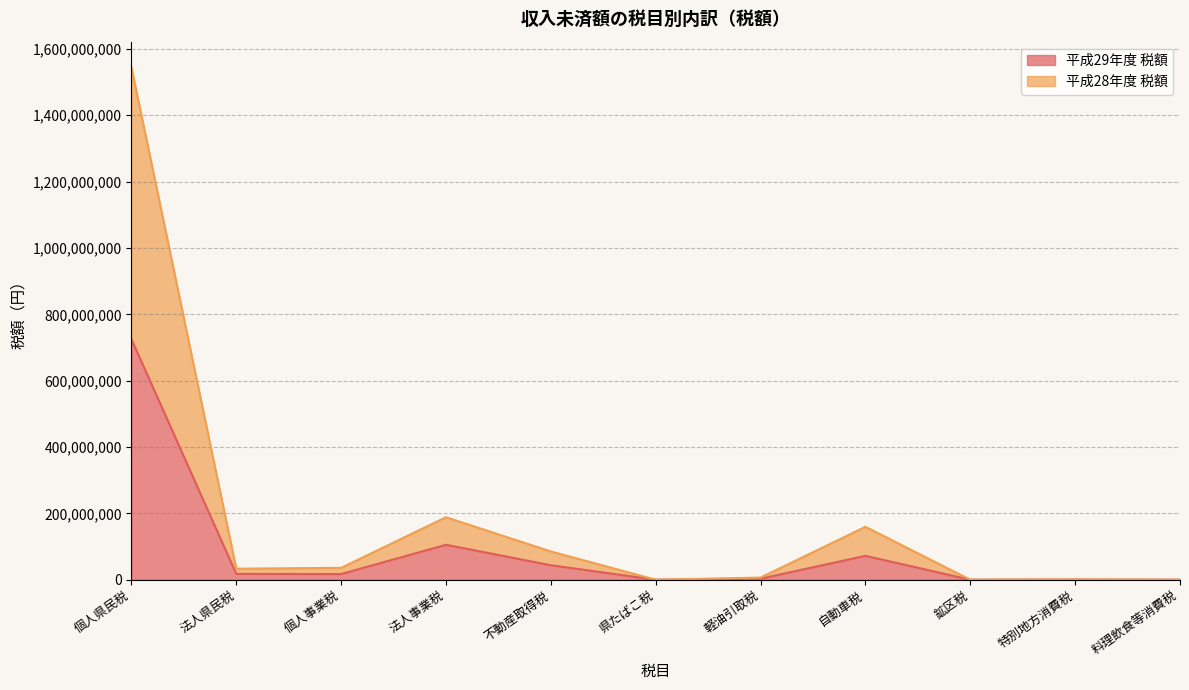

What are all the series names shown in the legend?

平成29年度 税額, 平成28年度 税額